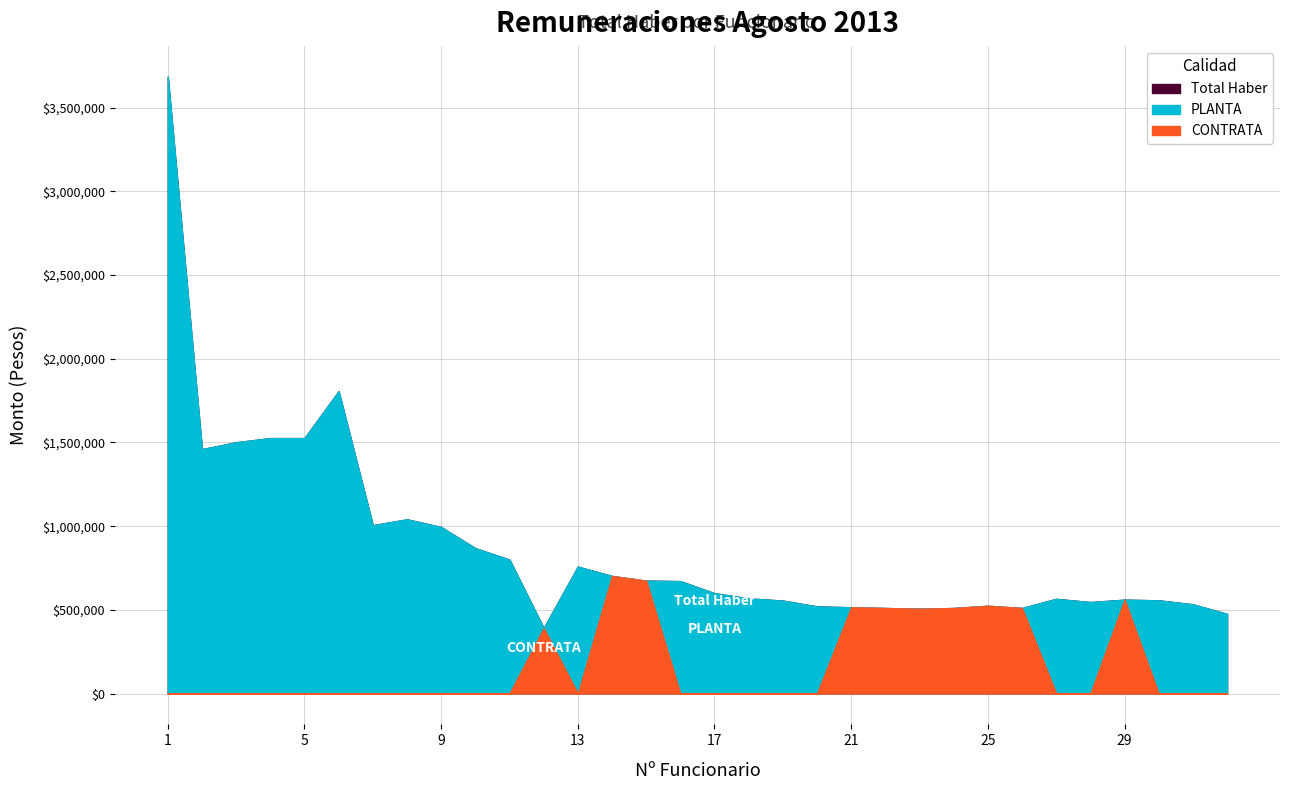

What is the total value across all series at 27?

1131350